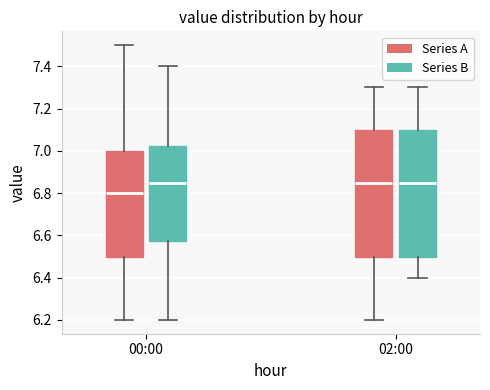

Where does the lower whisker of the box for 02:00 (Series A) end on the y-axis? The values are not printed on the chart, so give them approximately, as read against the axis.

6.20